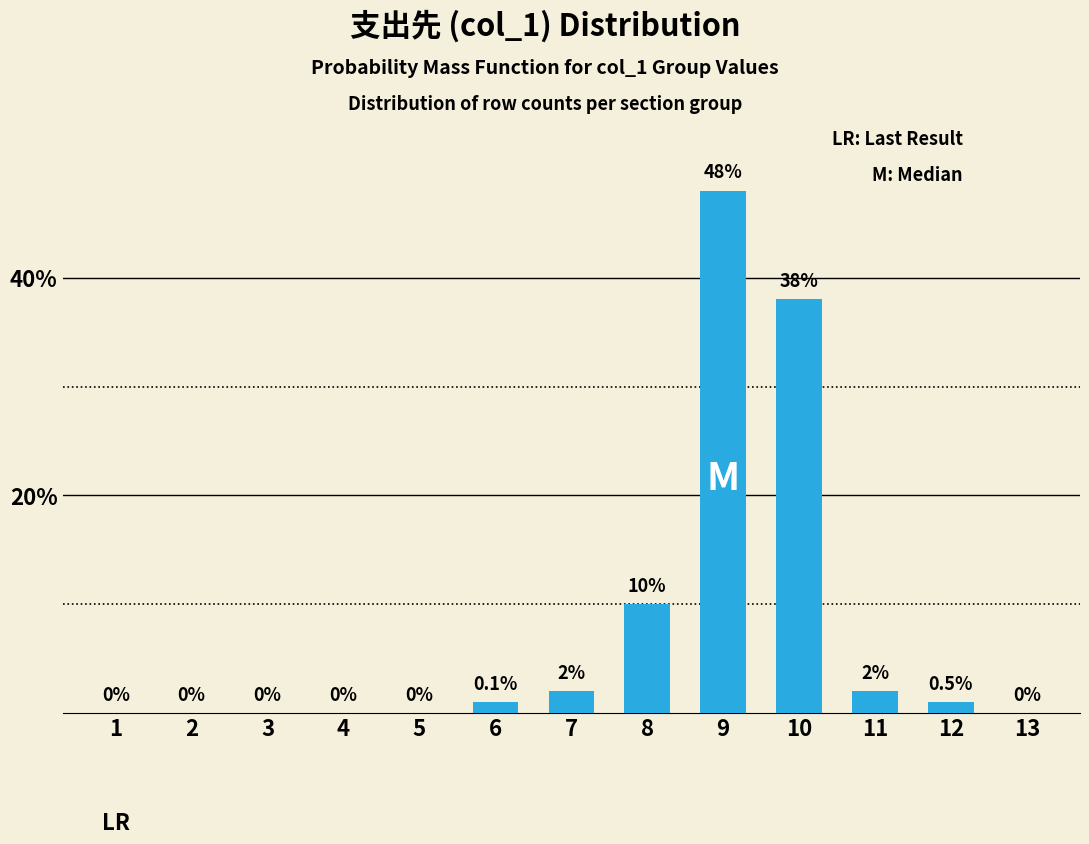

Which label corresponds to the largest value in the chart?

9